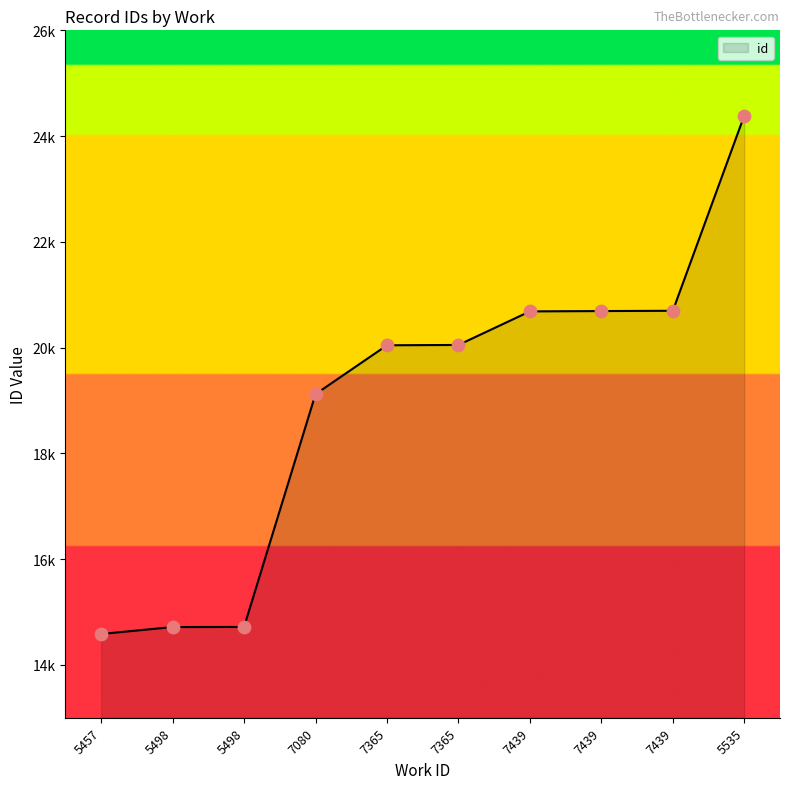

Does the chart have visible grid lines?

No